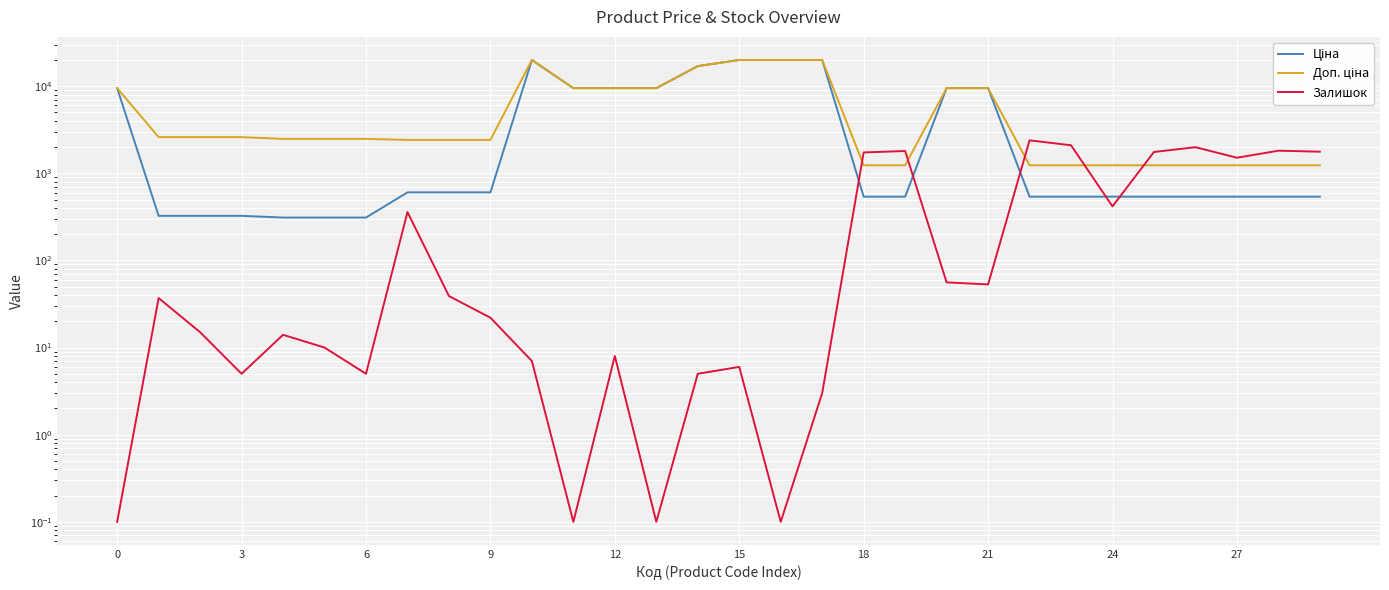

At which label does Ціна reach its minimum?

12